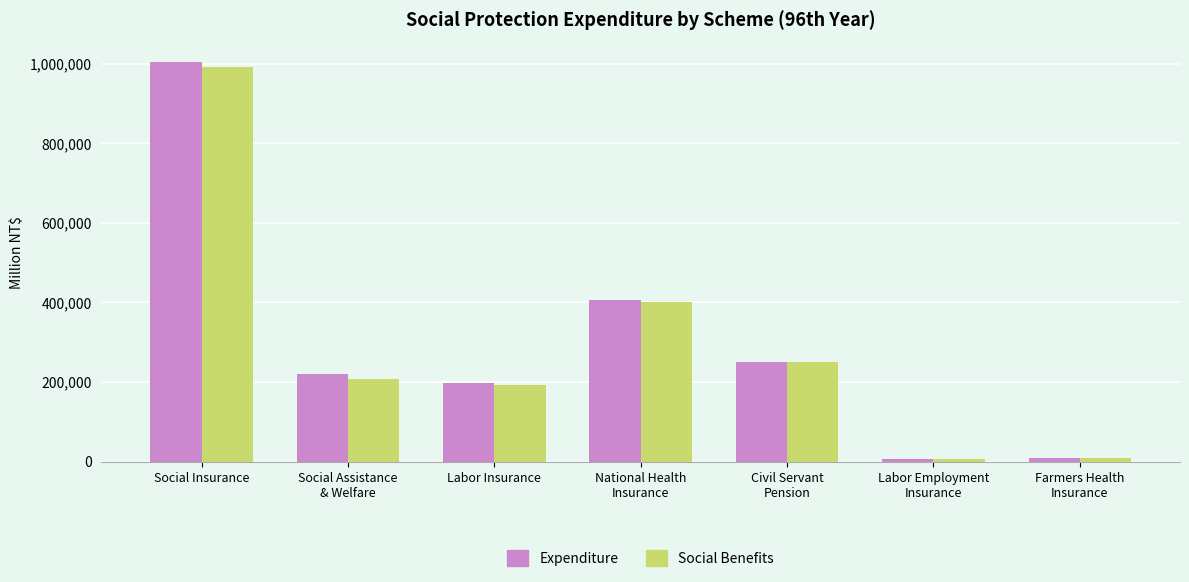

What is the minimum value shown in the chart?

6568